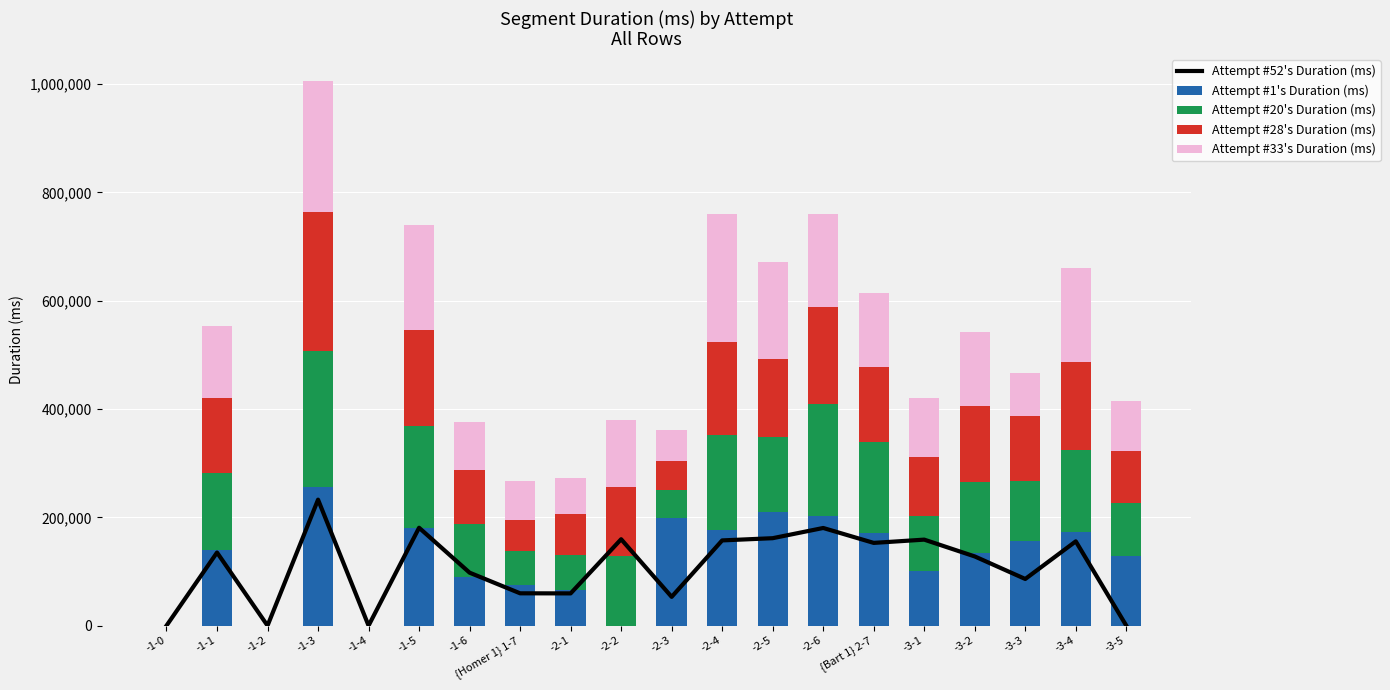

Which series has the largest total across all categories?

Attempt #1's Duration (ms)